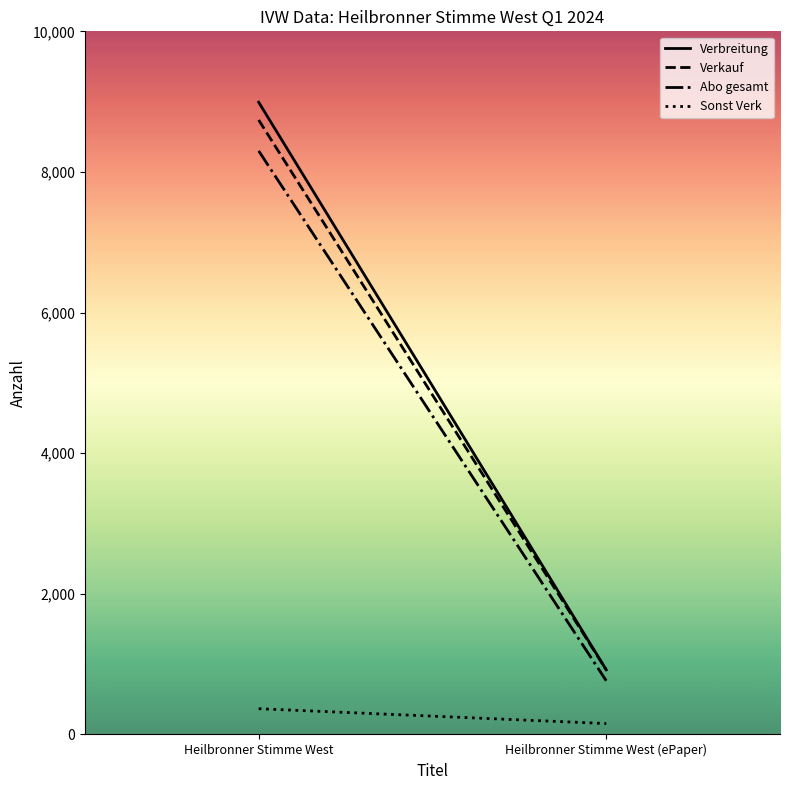

True or false: Abo gesamt has a value of 438 at Heilbronner Stimme West (ePaper).

False